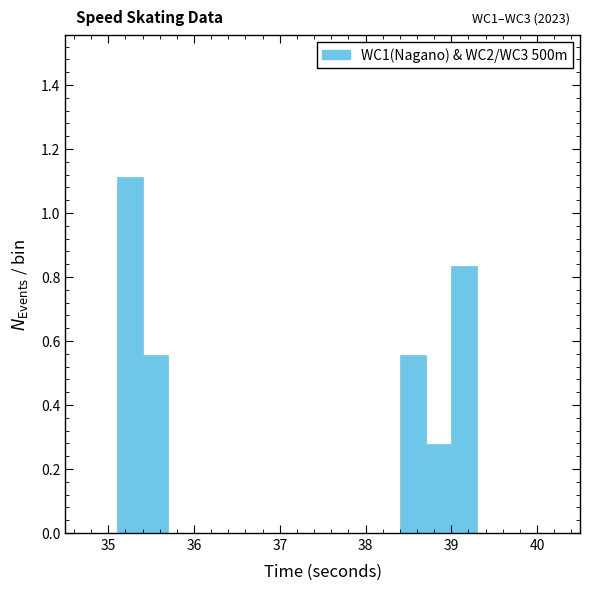

Around what value on the x-axis is the tallest bar? Give the approximate position of its centre, as read against the axis.

35.3